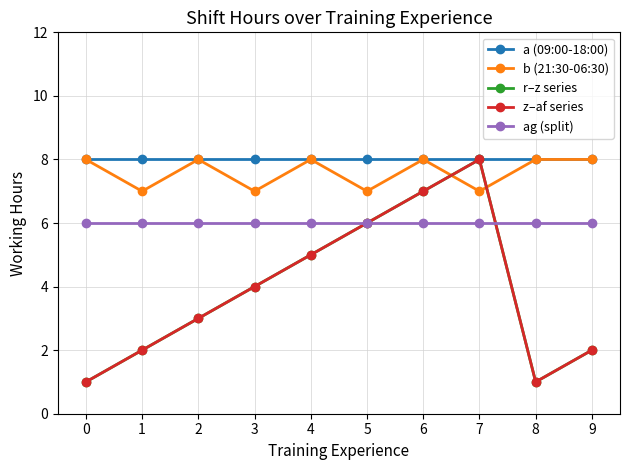

True or false: a (09:00-18:00) and b (21:30-06:30) cross at least once.

False